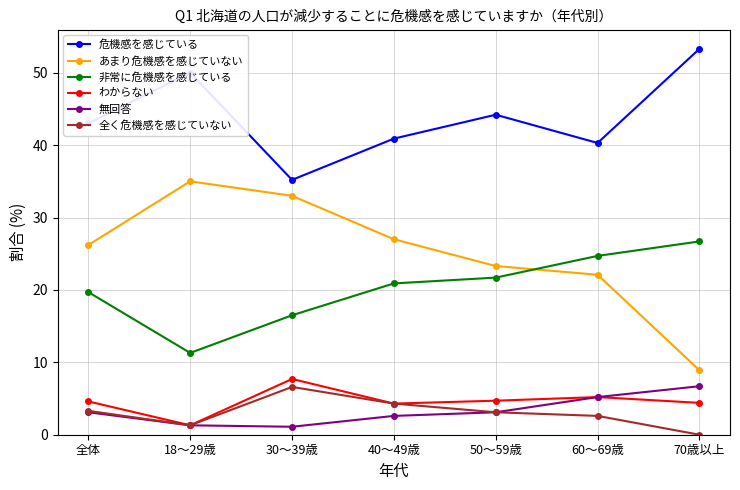

Which series has the largest range (max minus min)?

あまり危機感を感じていない